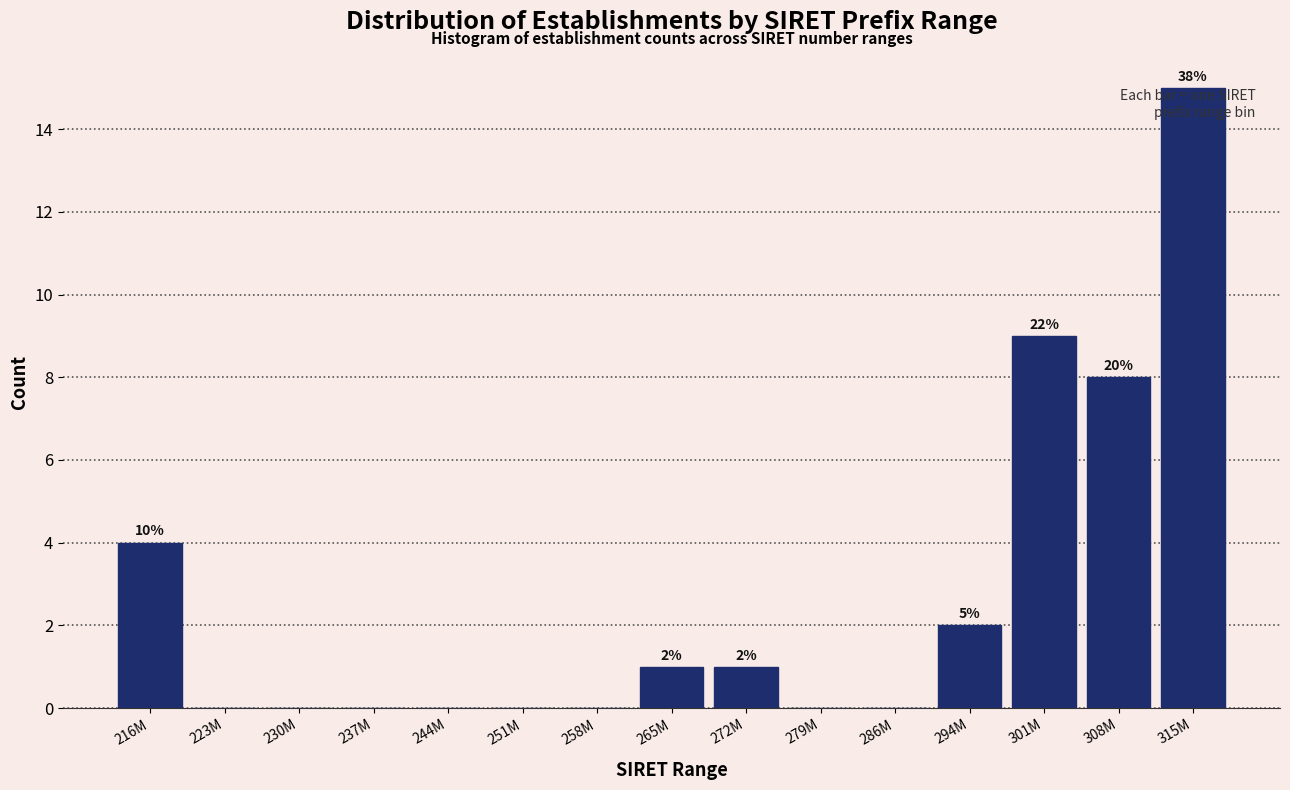

Reading left to right, what are all the values shown in this chart?

216M=4	223M=0	230M=0	237M=0	244M=0	251M=0	258M=0	265M=1	272M=1	279M=0	286M=0	294M=2	301M=9	308M=8	315M=15